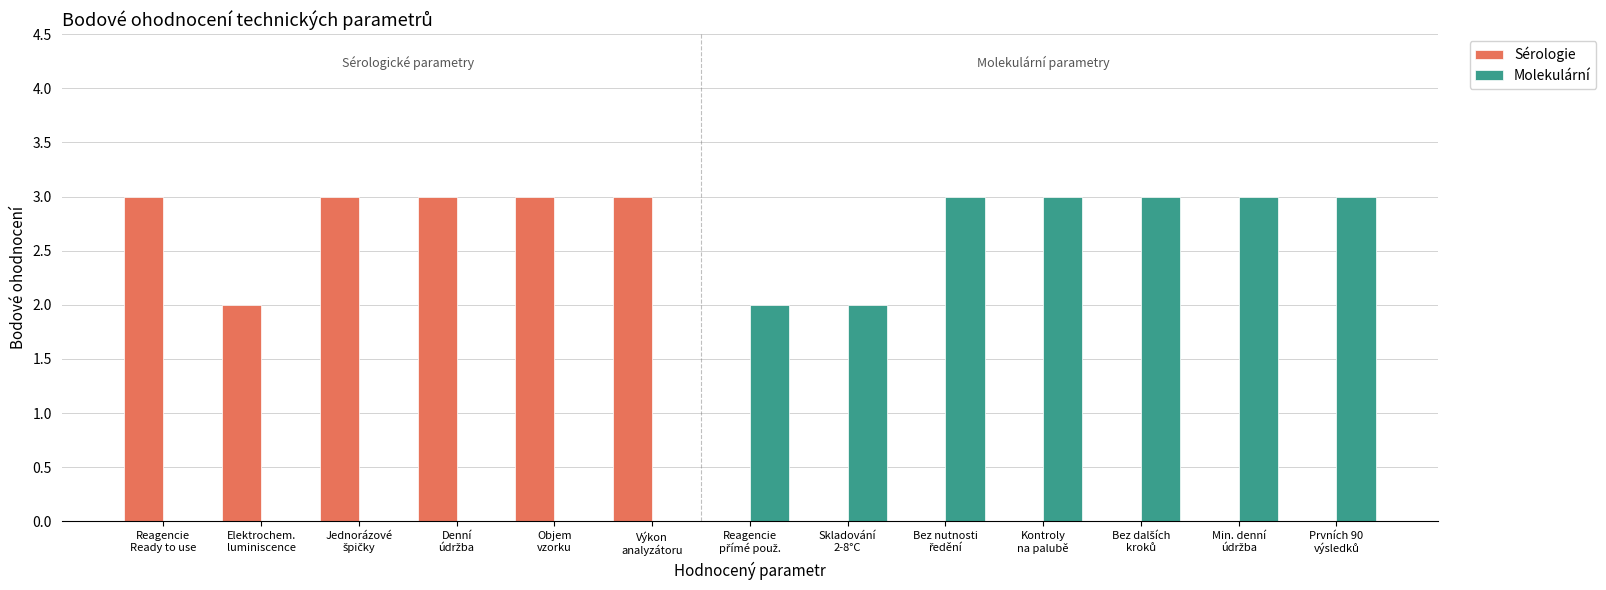

What is the highest value of the Molekulární series?

3